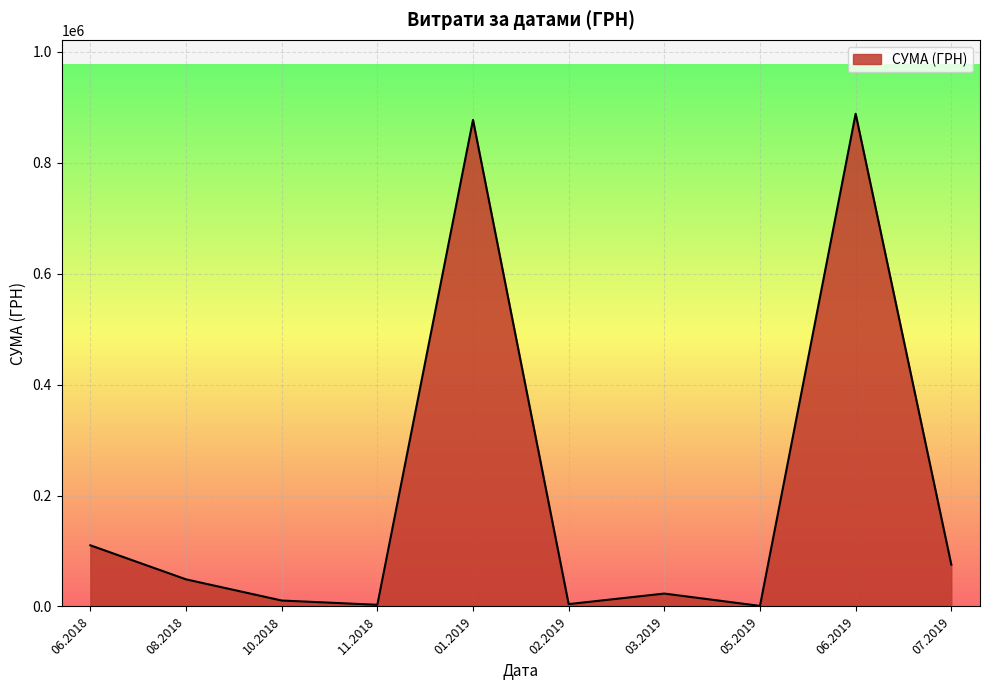

What is the greatest value displayed?

888317.1